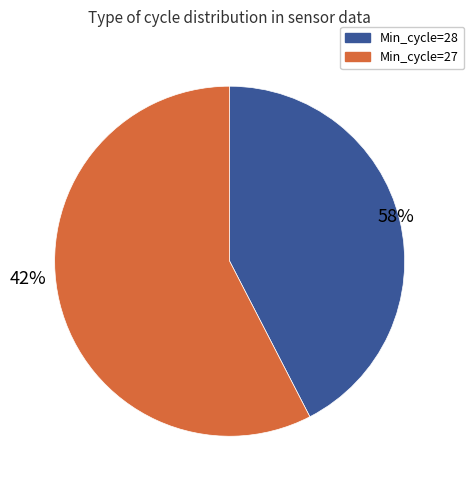

Is 17 the majority of the pie?

No